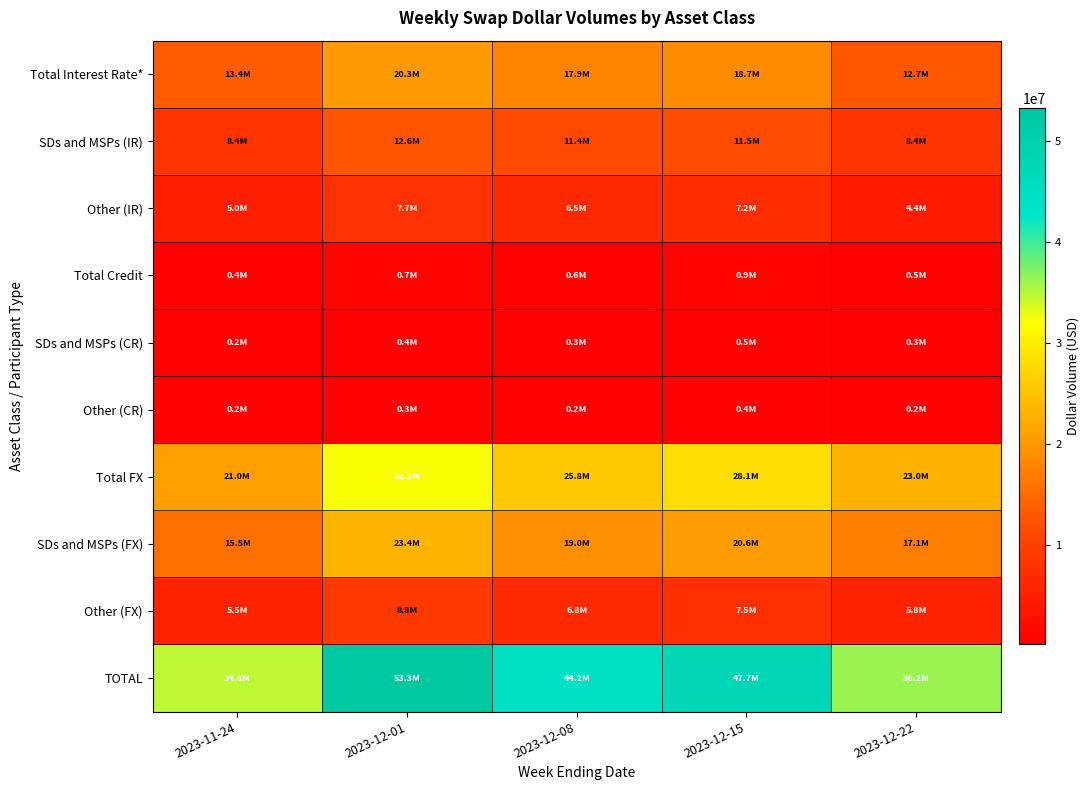

Count the number of data series in this chart.

10